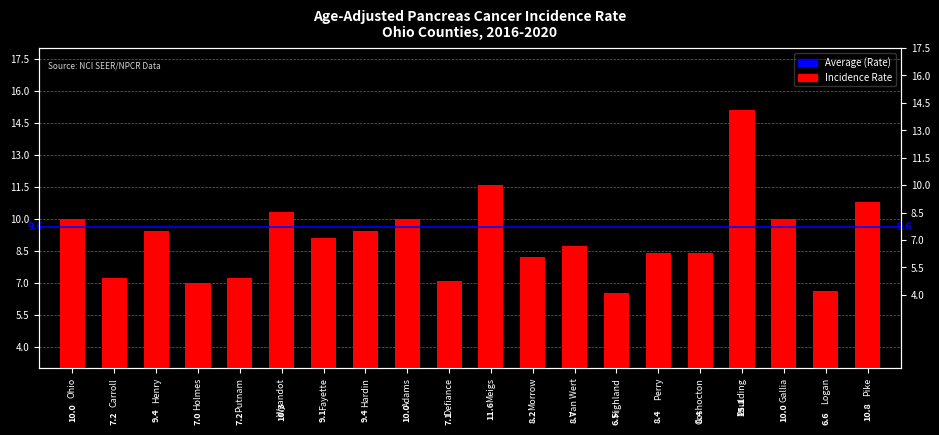

How many bars are there in total?

20